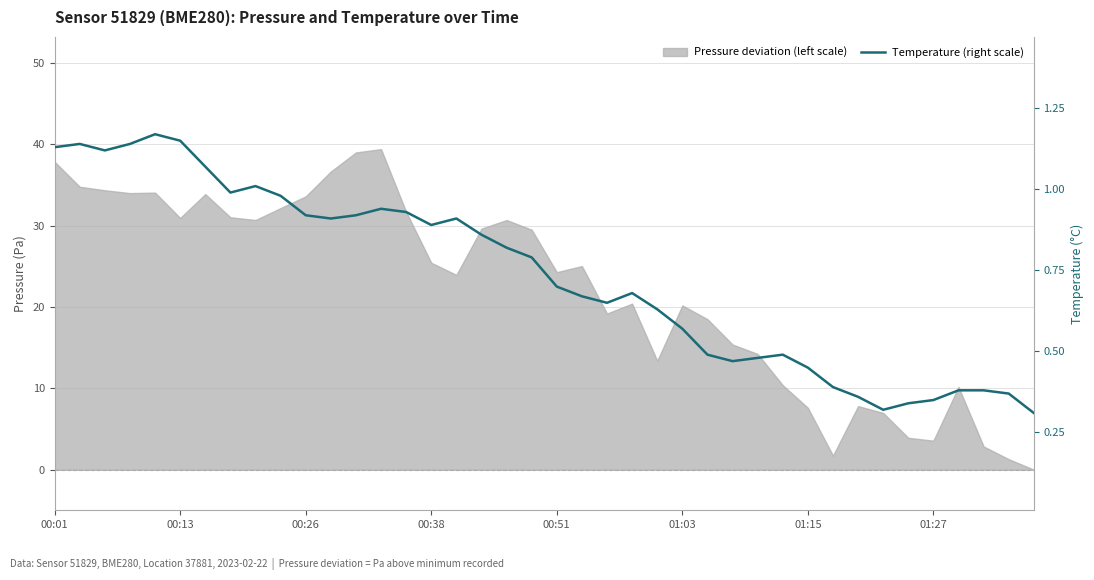

What is the sum of all values?

29.3